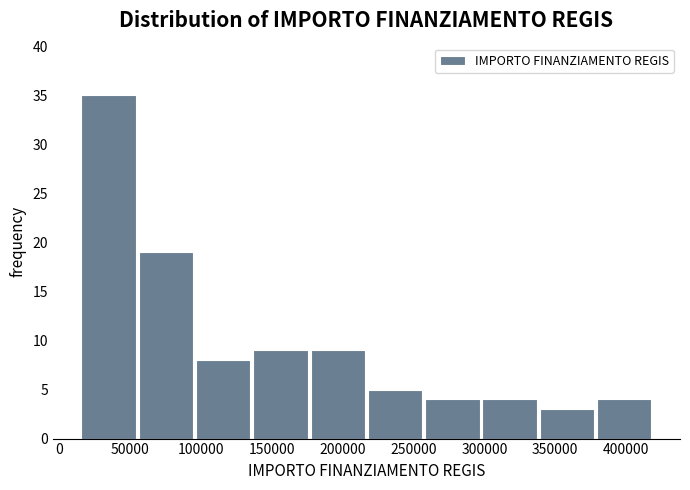

Which range on the x-axis has the tallest bar?

15000 to 55000